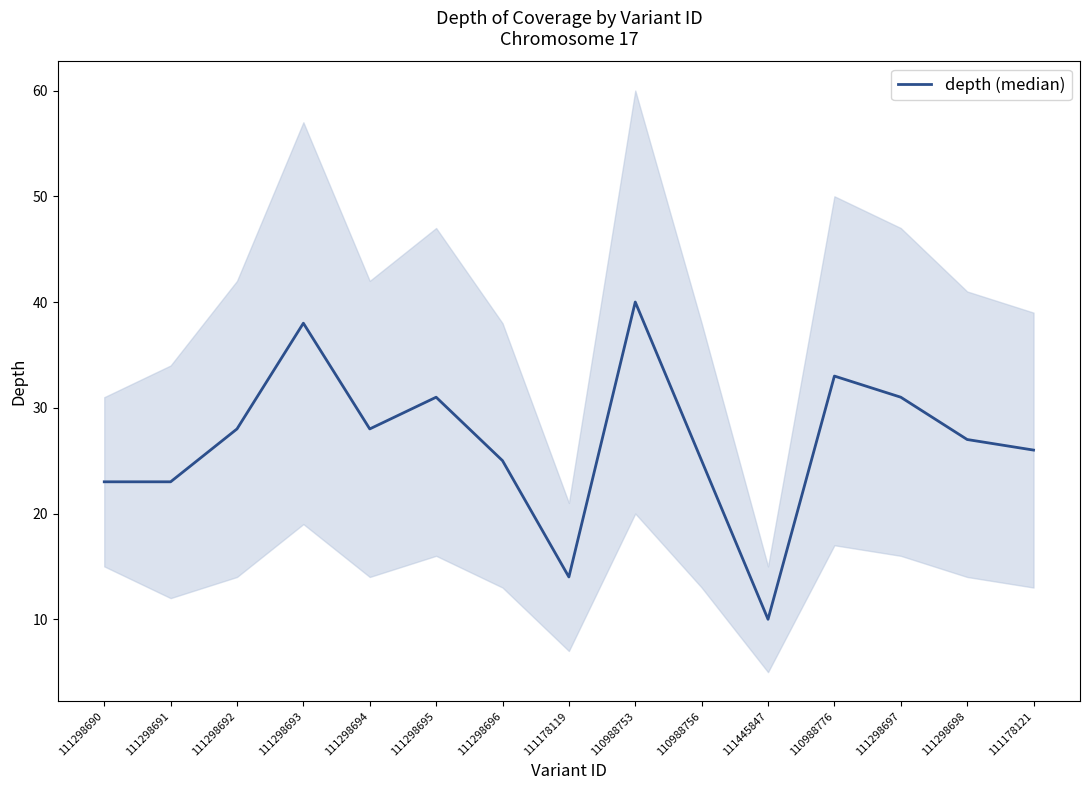

The chart shows a value of 25 at 110988756. True or false?

True